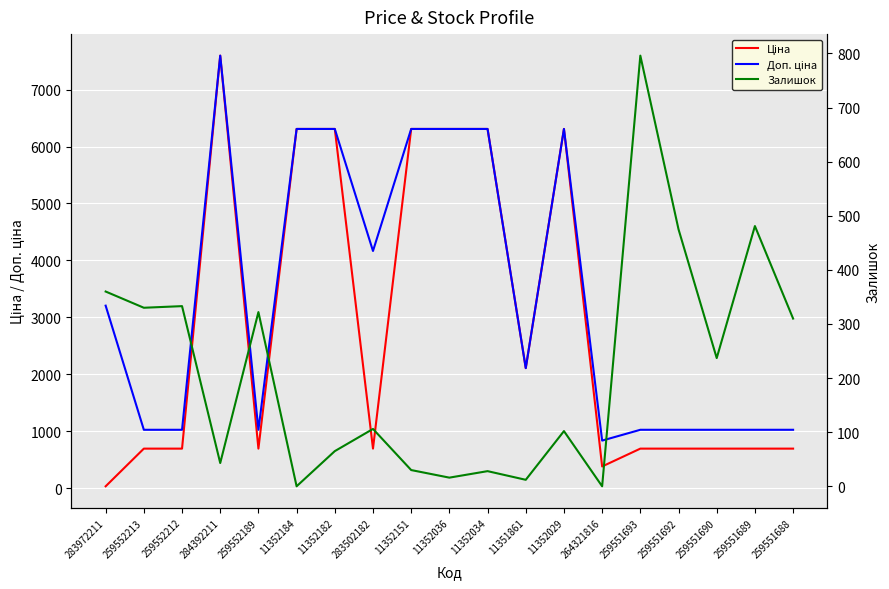

Where does the Доп. ціна series first go above 2108?

283972211